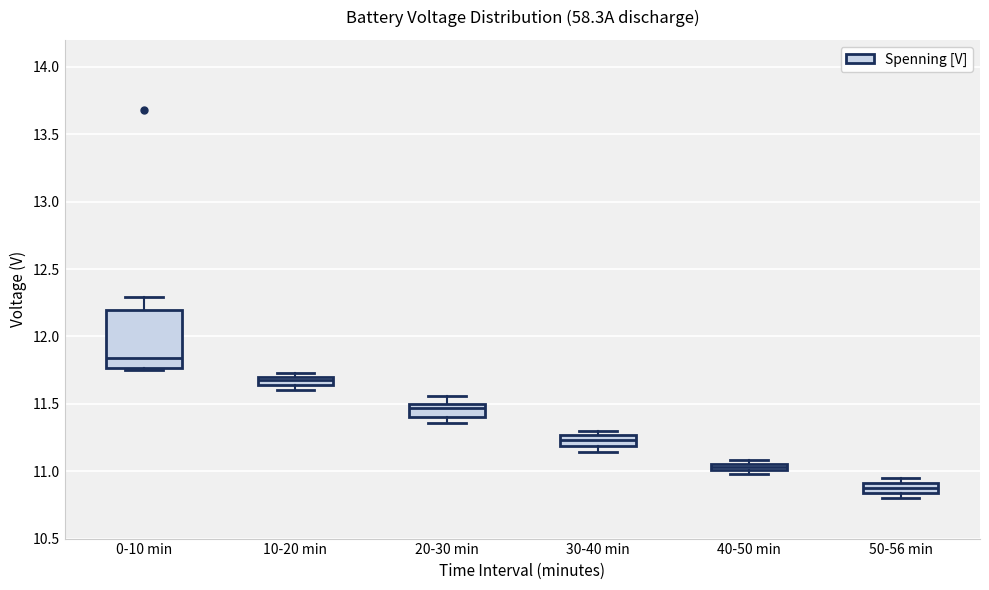

Which box has the lowest median line?

50-56 min